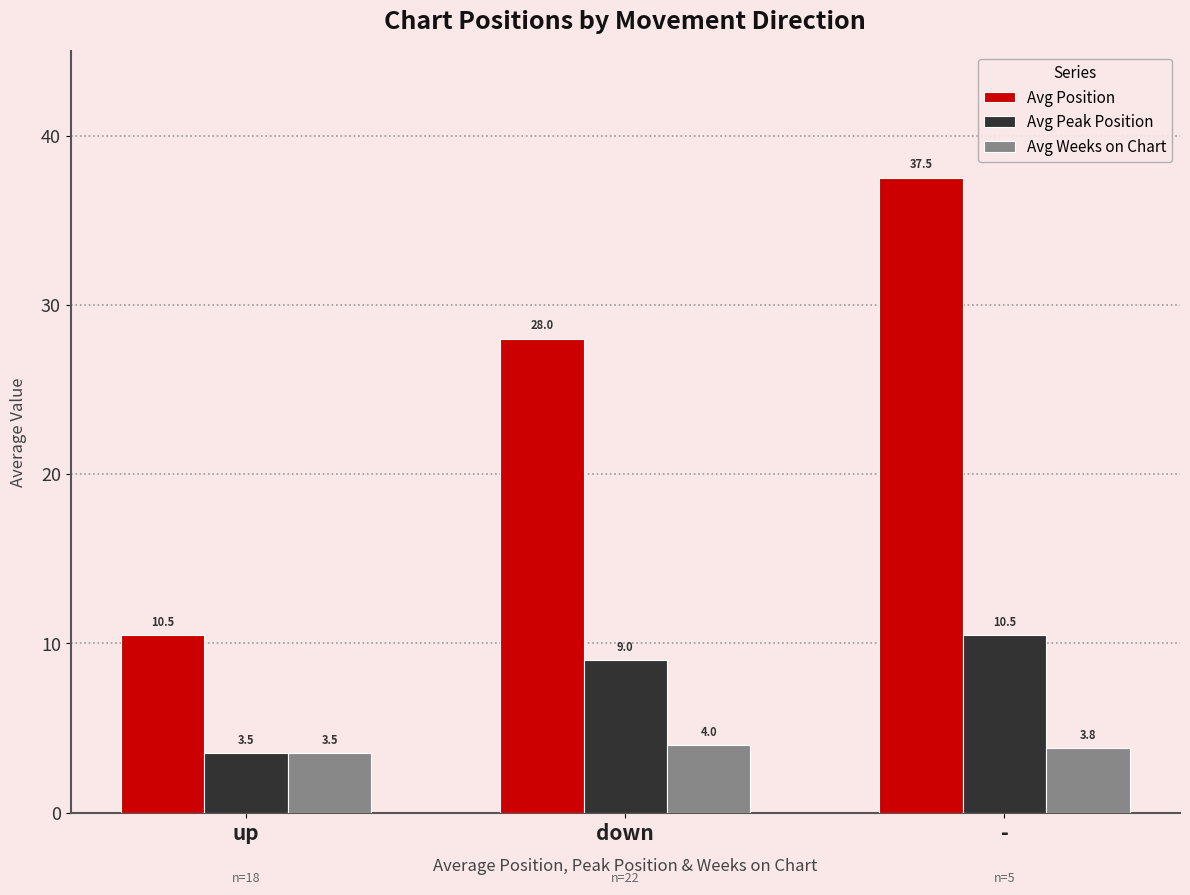

What is the label of the 2nd bar from the left?

down